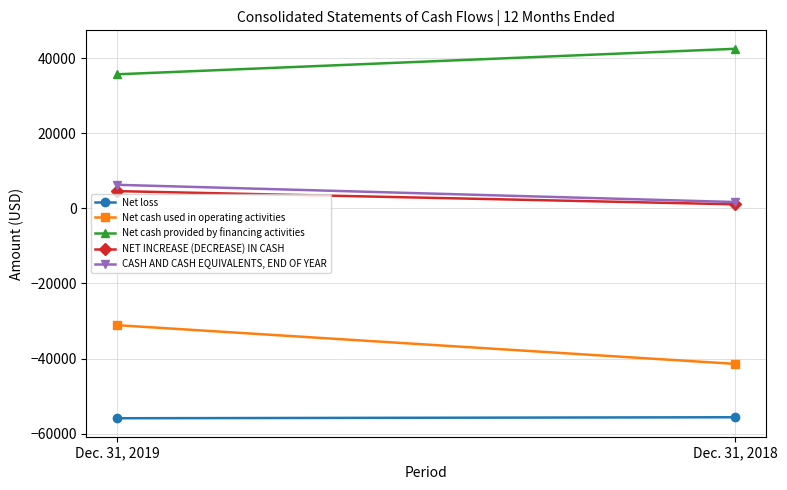

Between Dec. 31, 2019 and Dec. 31, 2018, which is larger?

Dec. 31, 2018